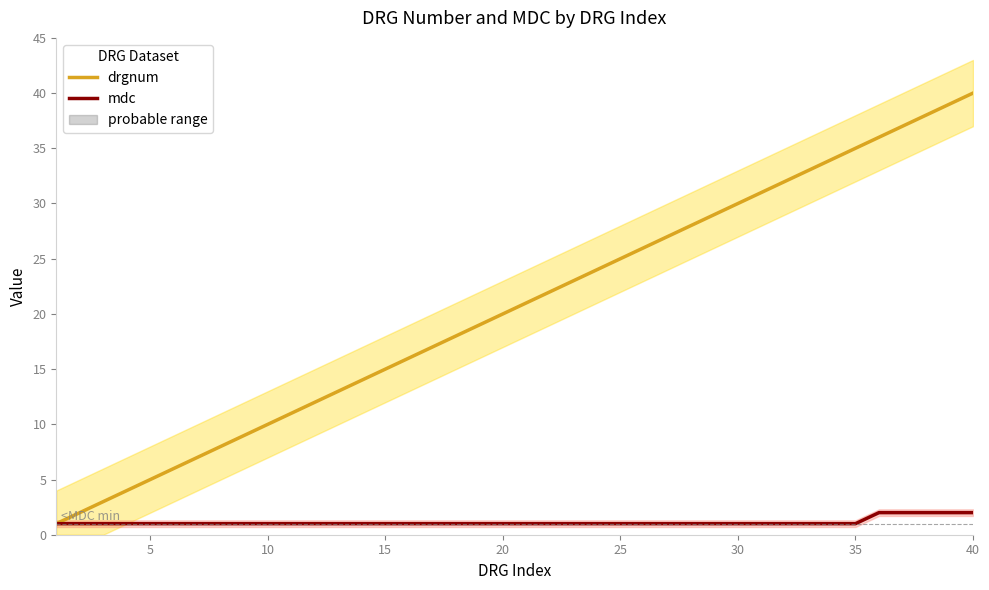

Which series has the largest range (max minus min)?

drgnum